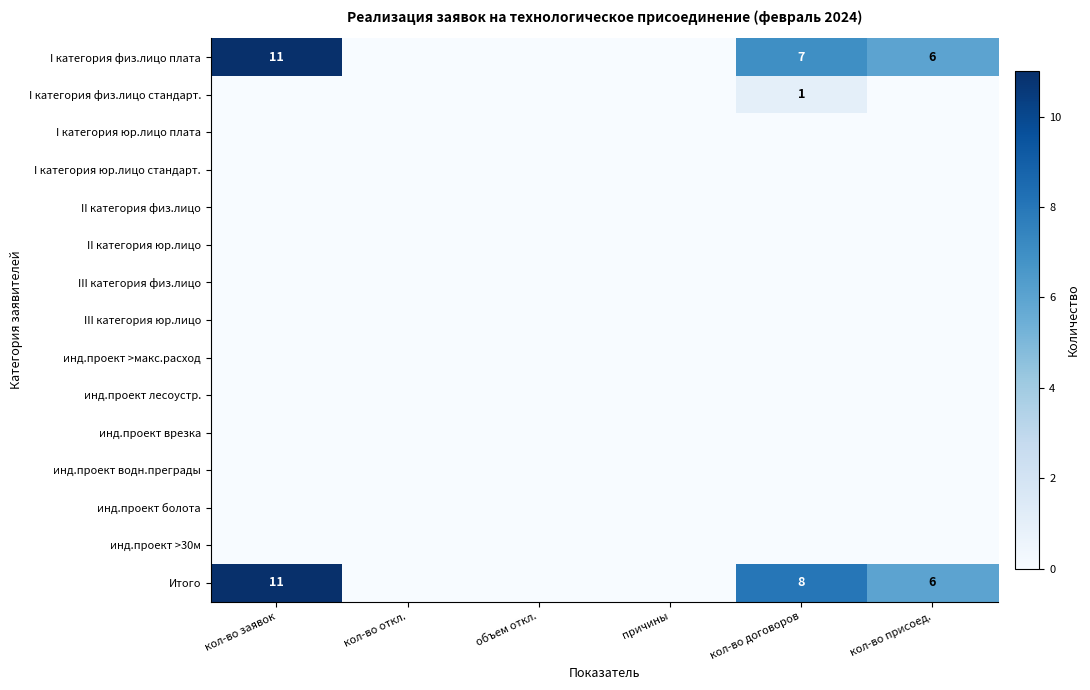

What is the spread (max minus min) of values at кол-во присоед.?

6